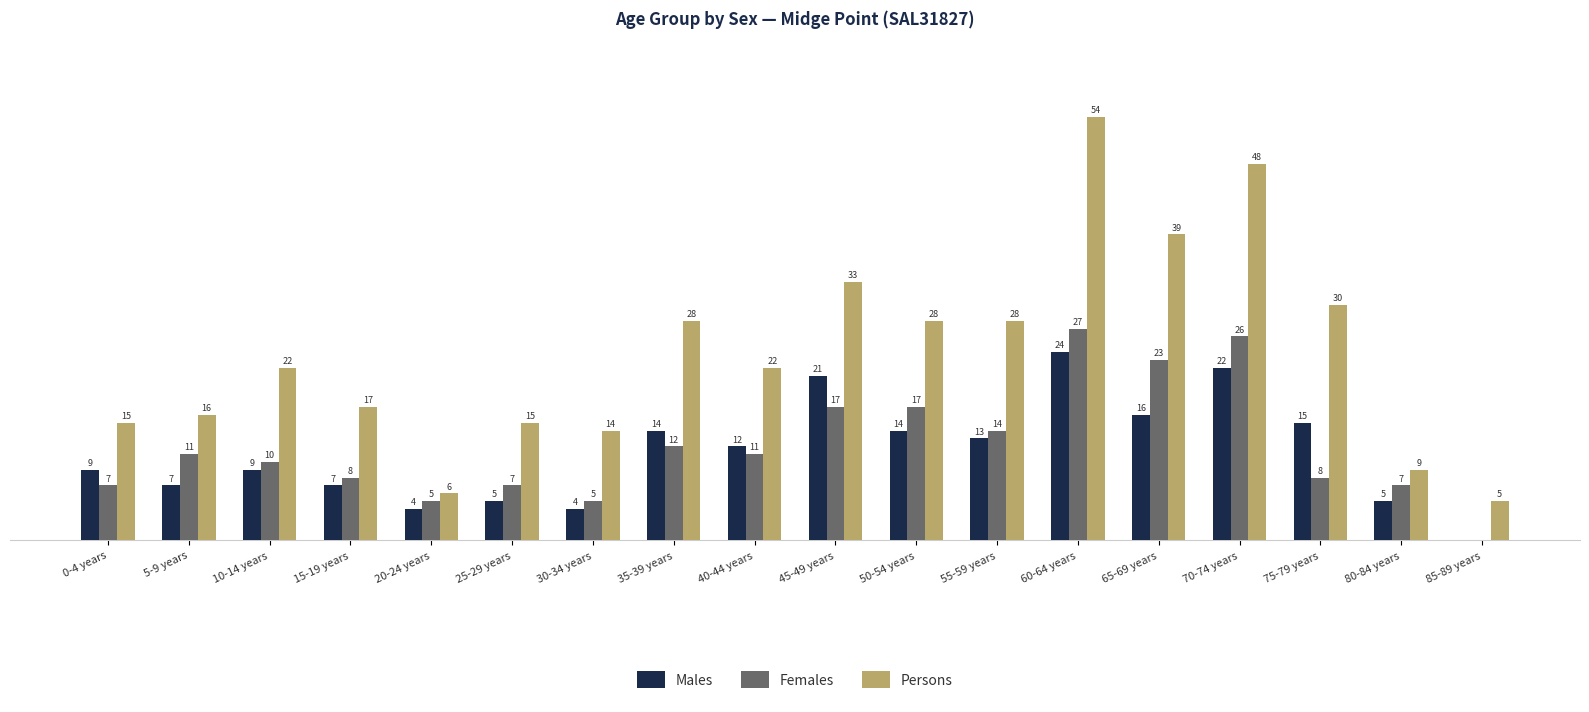

What are all the series names shown in the legend?

Males, Females, Persons